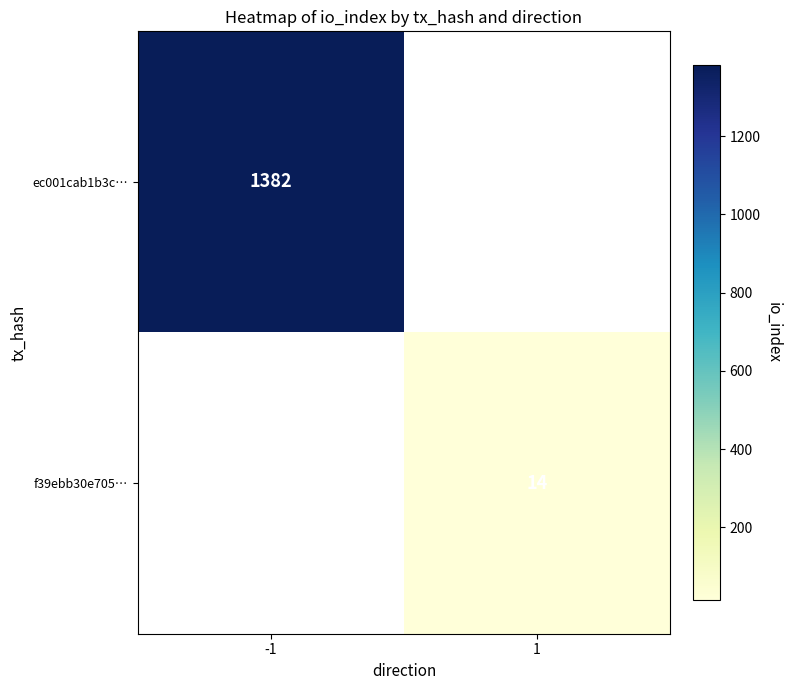

At how many categories does at least one series exceed 1007?

1